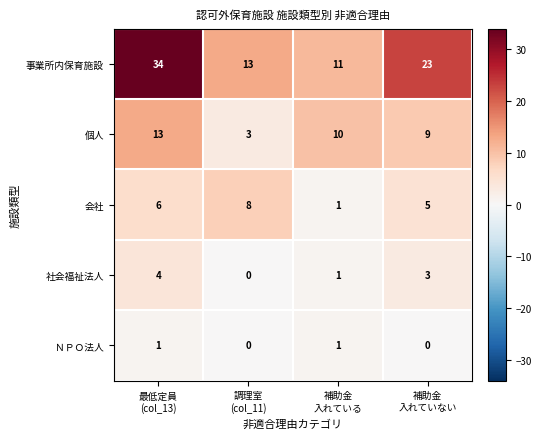

Which series has the largest total across all categories?

事業所内保育施設